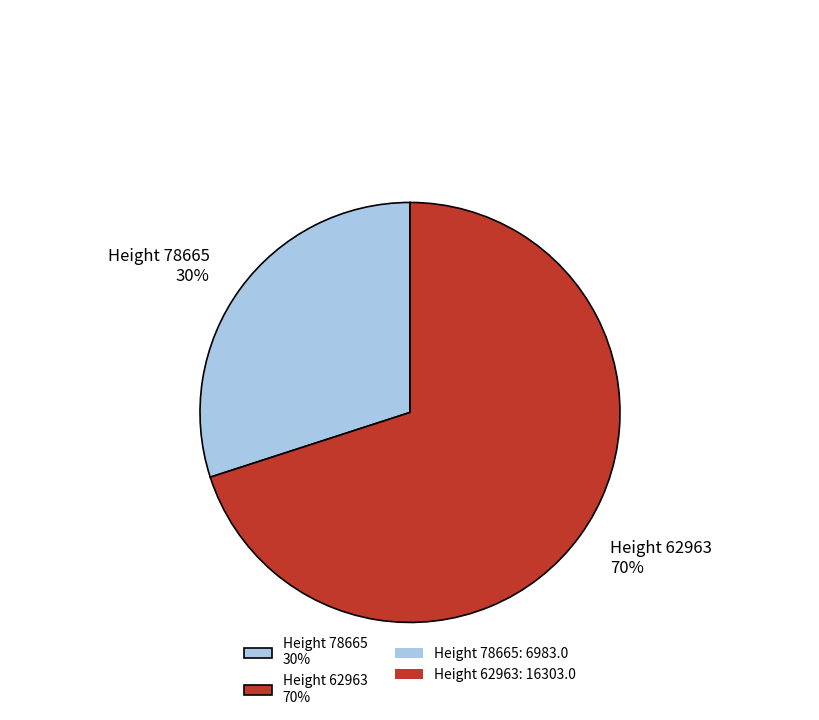

Is there a majority slice in this chart?

Yes